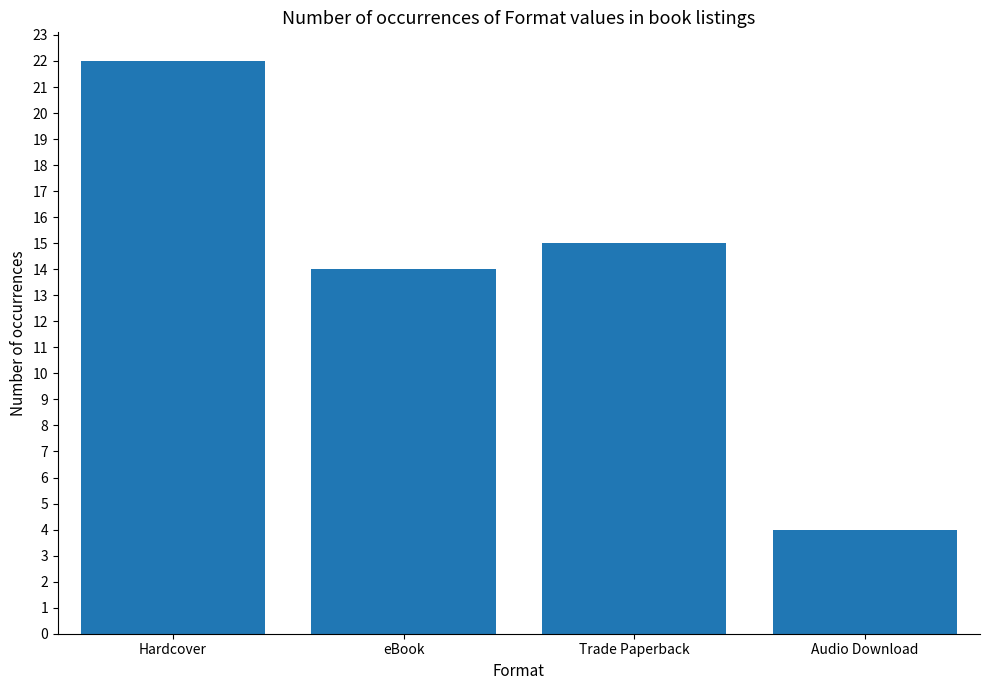

Rank the categories by value from lowest to highest.

Audio Download, eBook, Trade Paperback, Hardcover